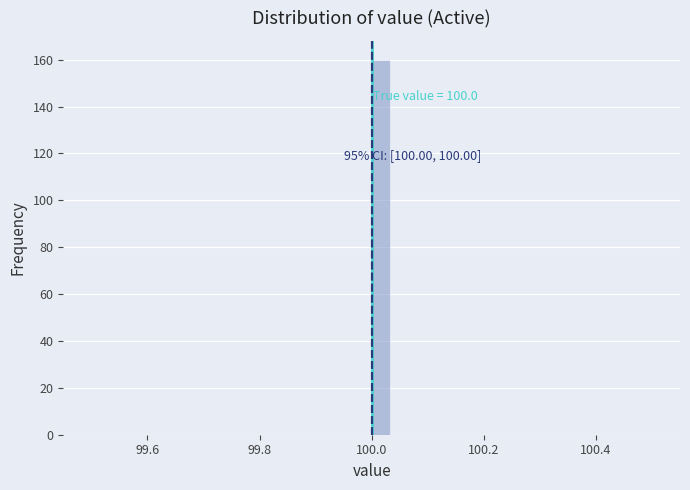

Around what value on the x-axis is the tallest bar? Give the approximate position of its centre, as read against the axis.

100.02